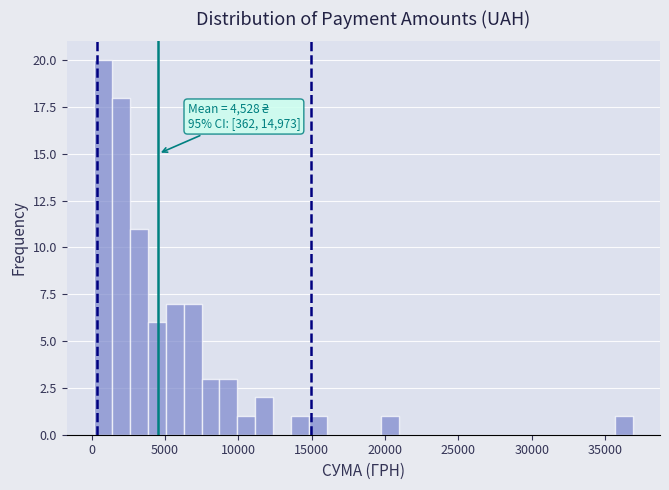

Read against the x-axis, roughly where is the centre of the tallest bar?

500